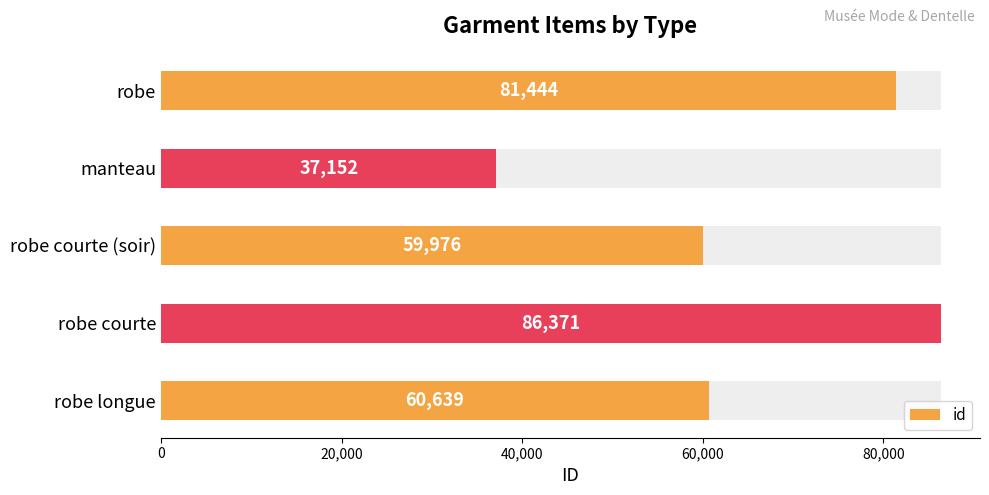

Count the number of values greater than 60639.

2